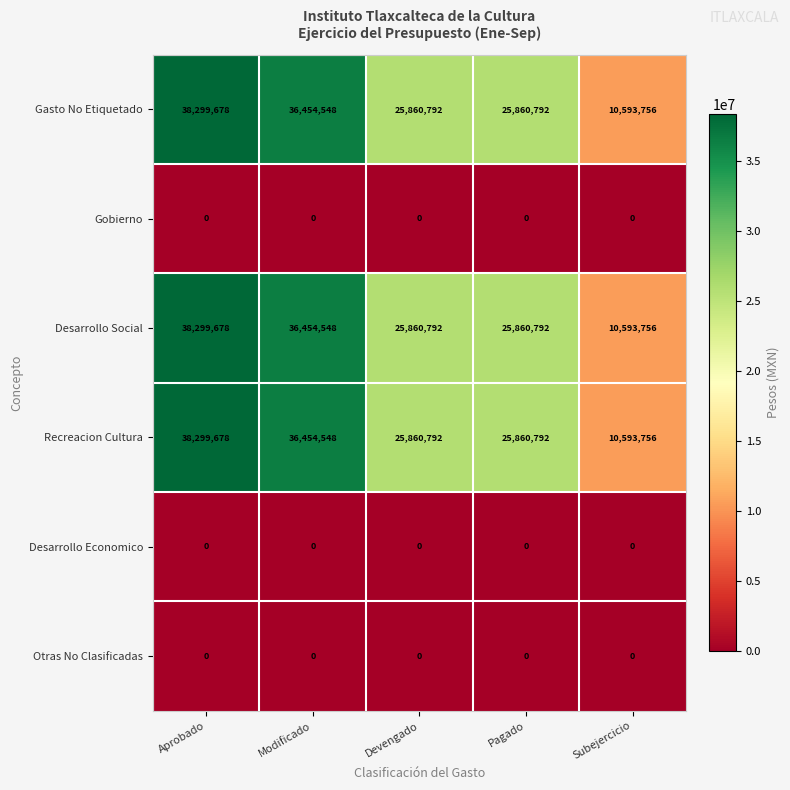

What is the difference between the highest and lowest values at Modificado?

36454548